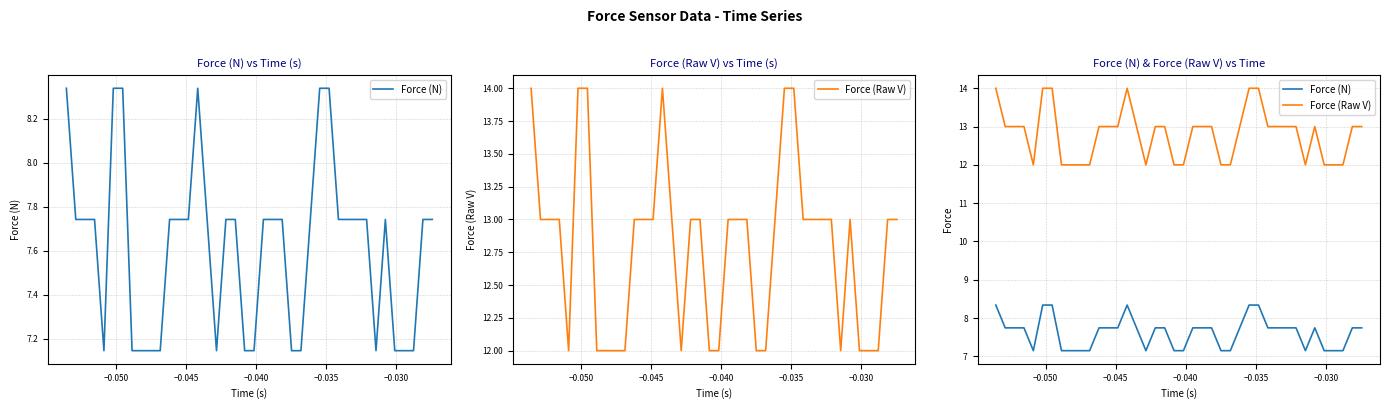

What is the greatest value displayed?

14.0